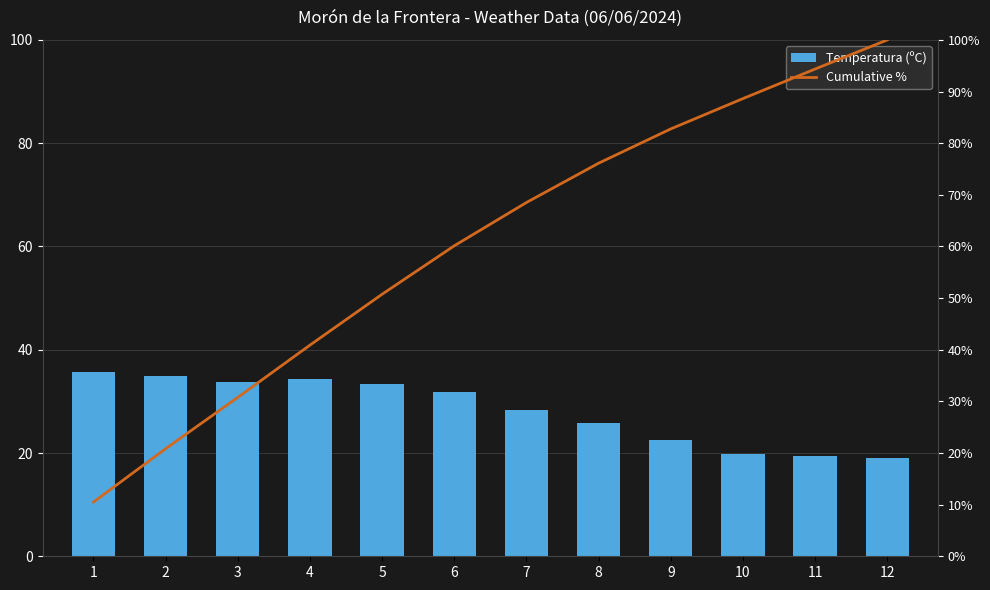

Reading left to right, transcribe all the data shown in this chart.

Temperatura (ºC): 35.6	35.0	33.7	34.3	33.4	31.8	28.4	25.8	22.5	19.9	19.4	19.1
Cumulative %: 10.5	20.8	30.8	40.9	50.8	60.1	68.5	76.1	82.8	88.6	94.4	100.0